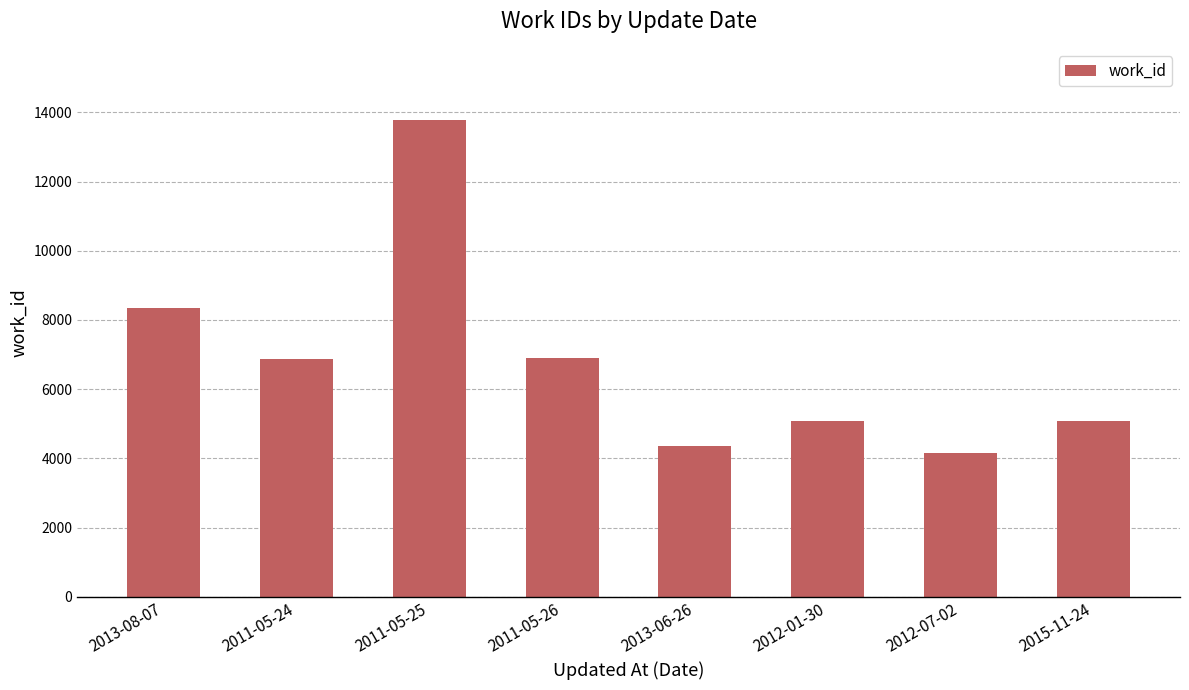

What is the approximate value at 2011-05-24, to the nearest 10?

6870